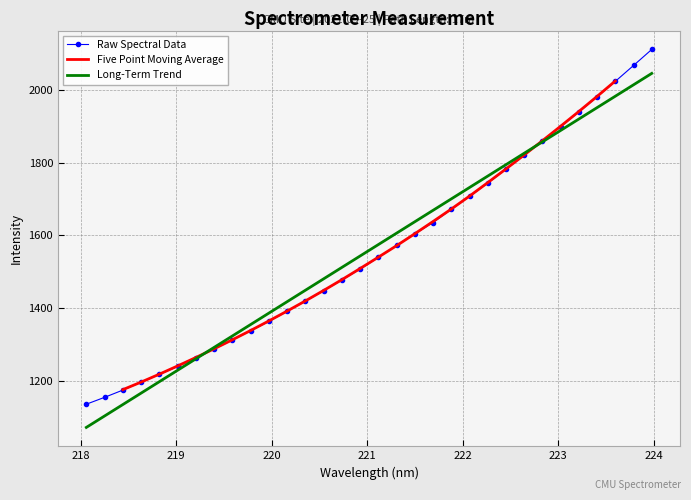

What is the lowest value of the Raw Spectral Data series?

1135.1